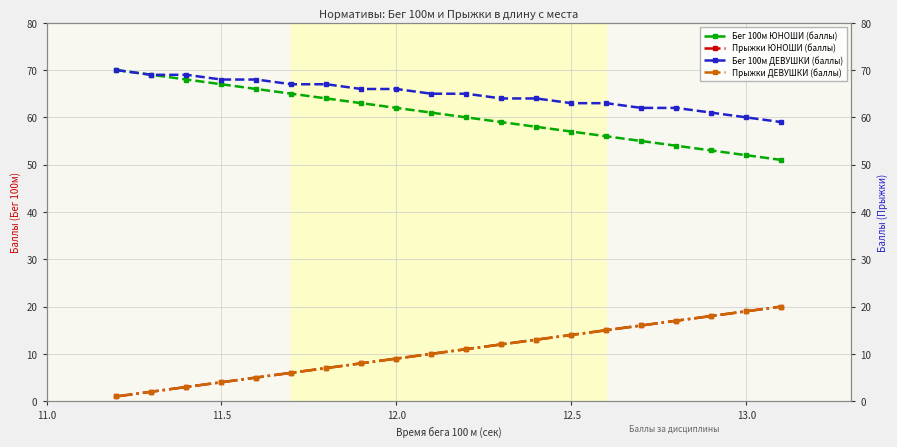

Which series has the largest total across all categories?

Бег 100м ДЕВУШКИ (баллы)